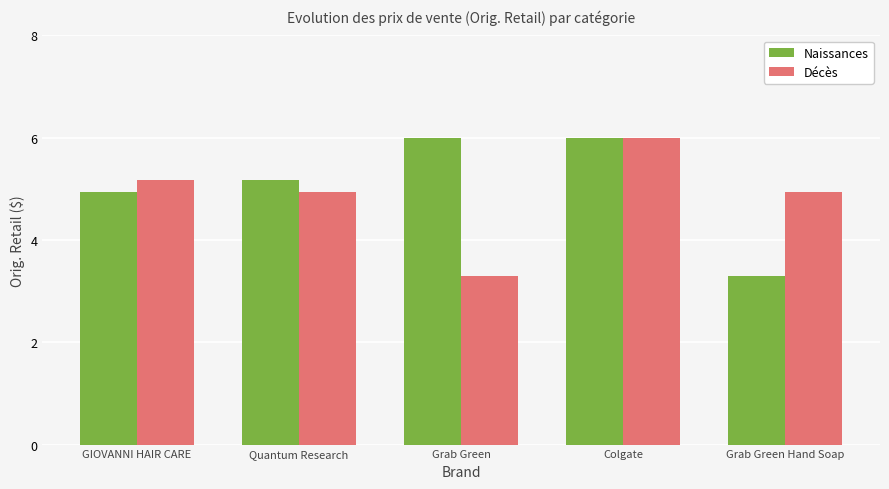

Is it true that Naissances equals 4.9 at GIOVANNI HAIR CARE?

True